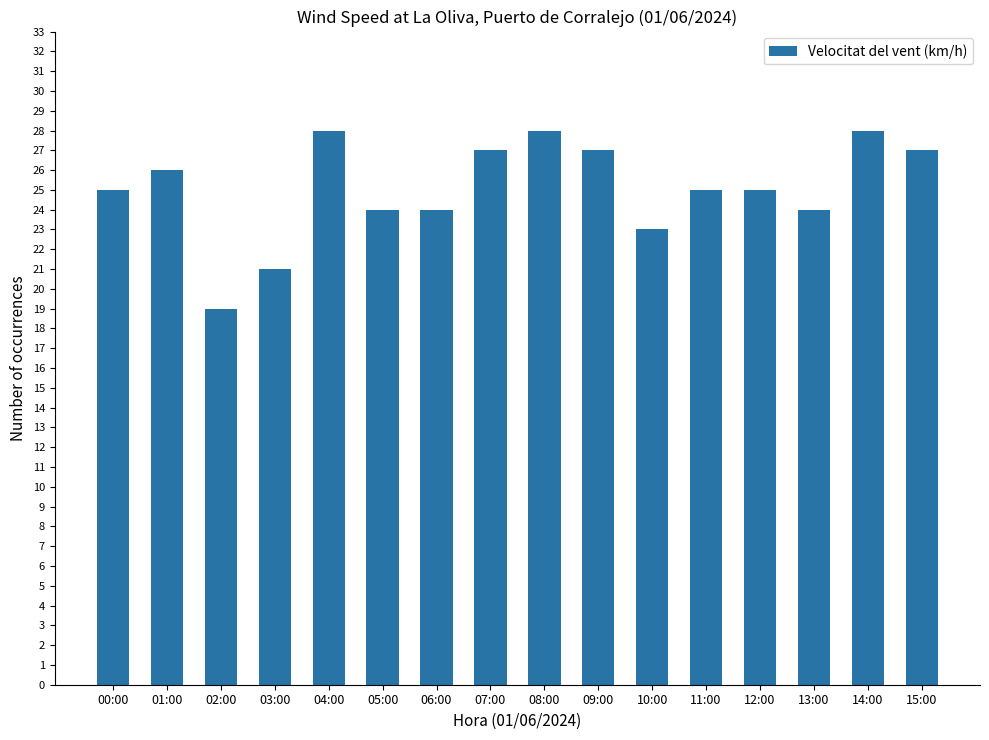

Approximately how many times larger is the value at 10:00 compared to 12:00?

0.9